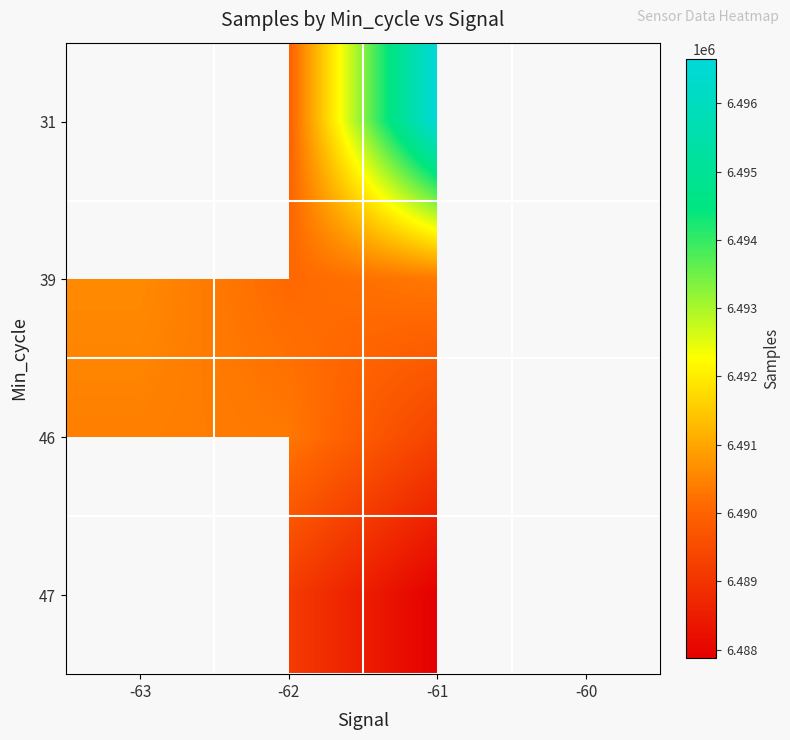

List the series in order of their peak value, lowest first.

31, 39, 46, 47